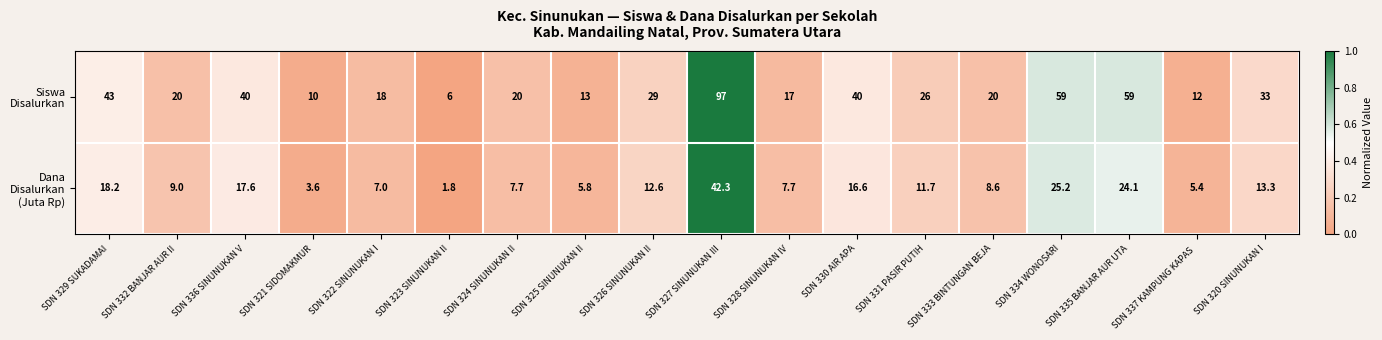

At which category is the sum across all series the highest?

SDN 327 SINUNUKAN III